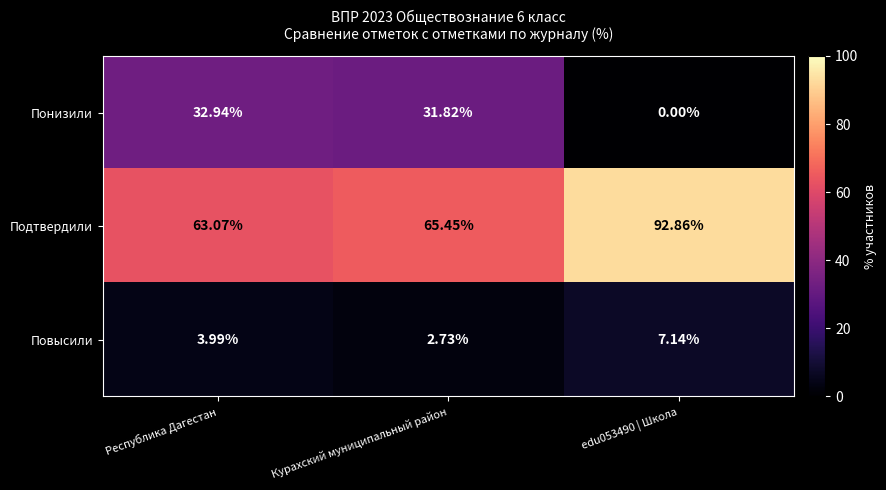

Which series has the largest total across all categories?

Подтвердили